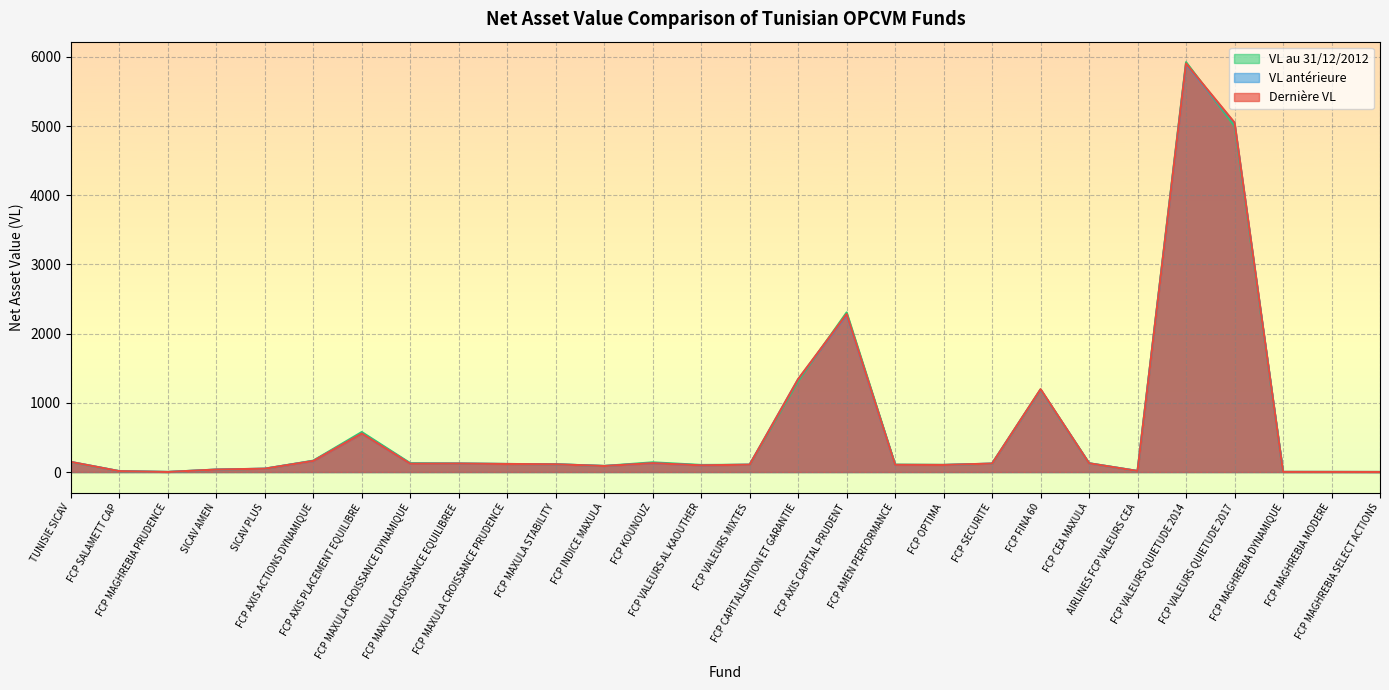

Where is the first local maximum for Dernière VL?

FCP AXIS PLACEMENT EQUILIBRE